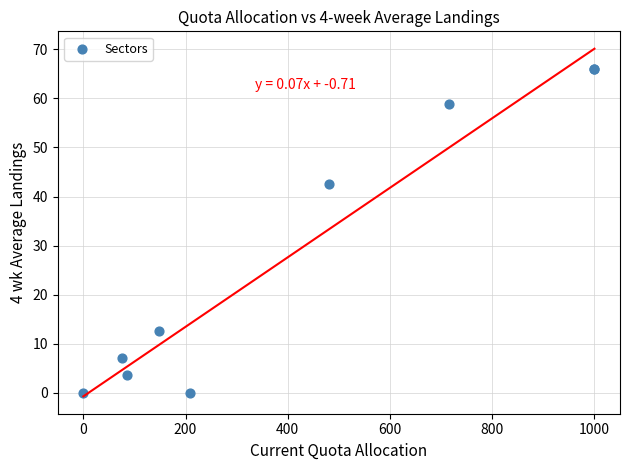

What Y value in the scatter plot is closest to 32?

42.5